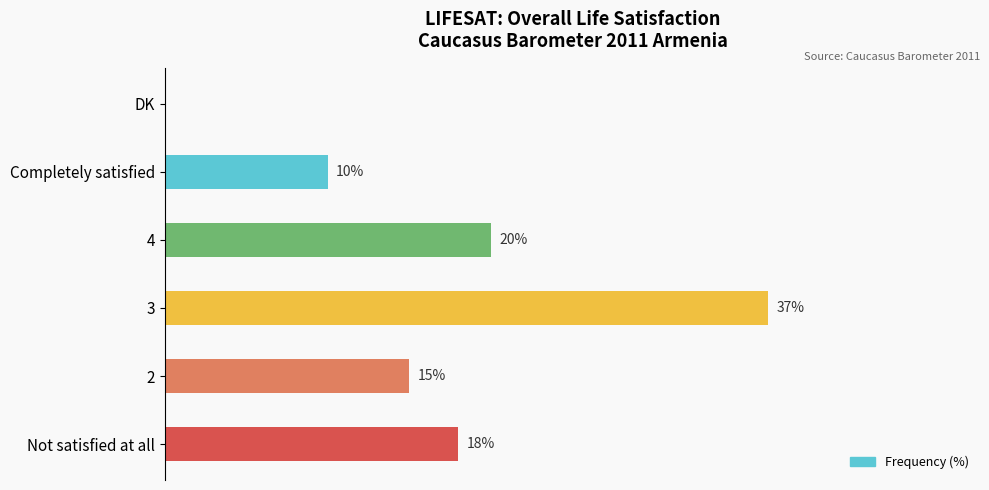

Between DK and Not satisfied at all, which is larger?

Not satisfied at all